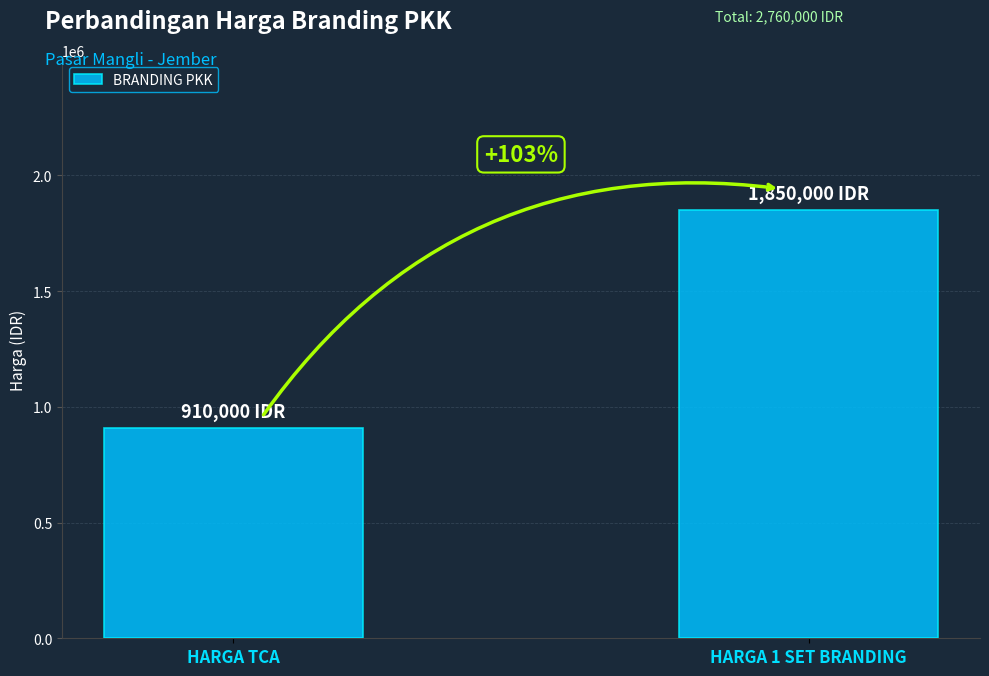

Which label corresponds to the largest value in the chart?

HARGA 1 SET BRANDING